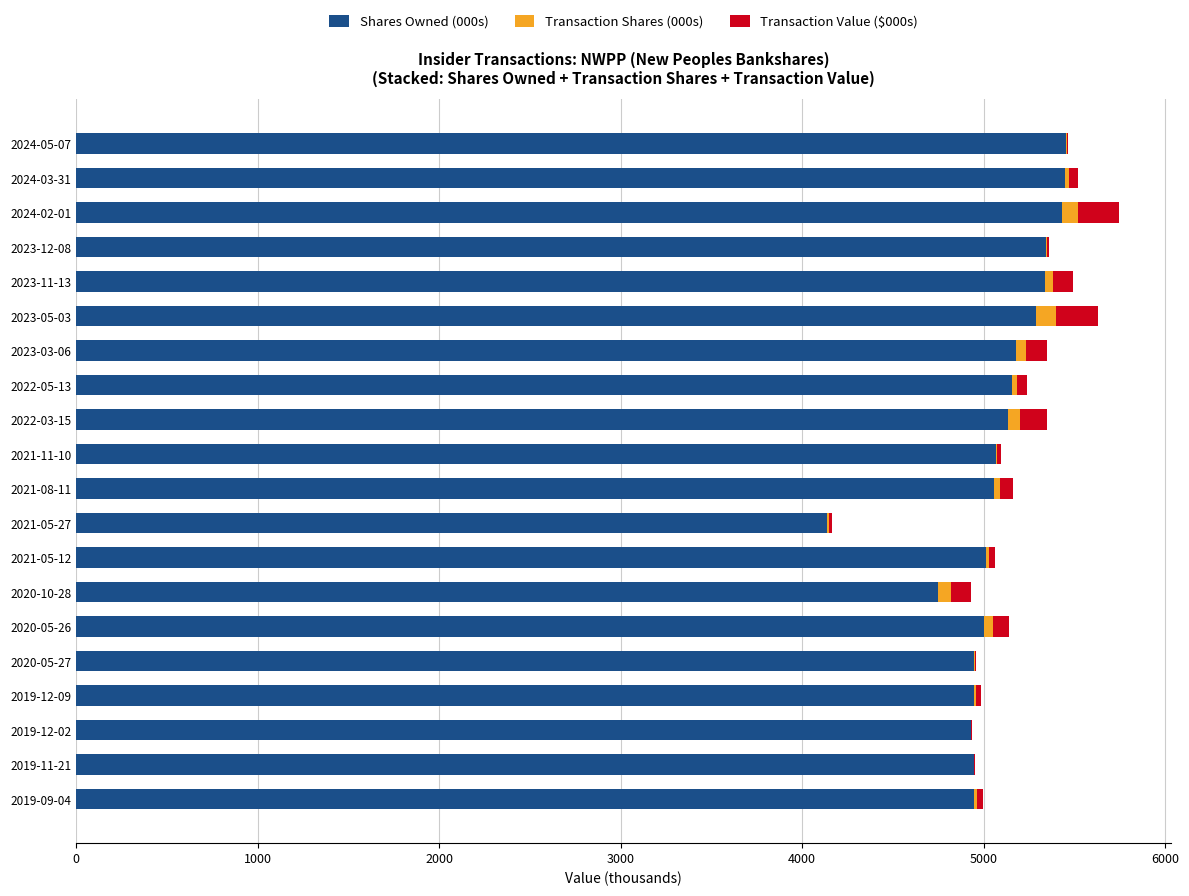

What is the maximum value for Shares Owned (000s)?

5454.3